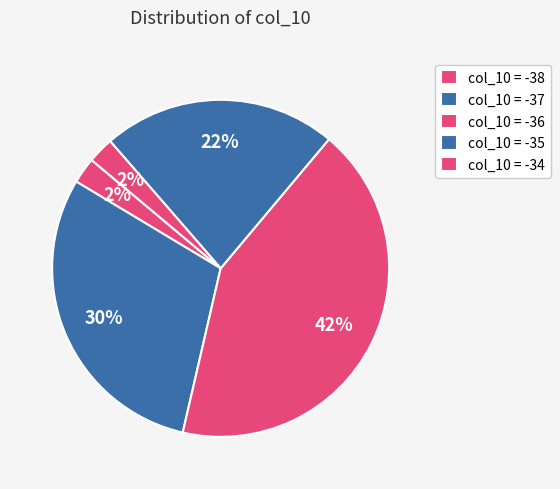

Count the number of slices in the pie.

5